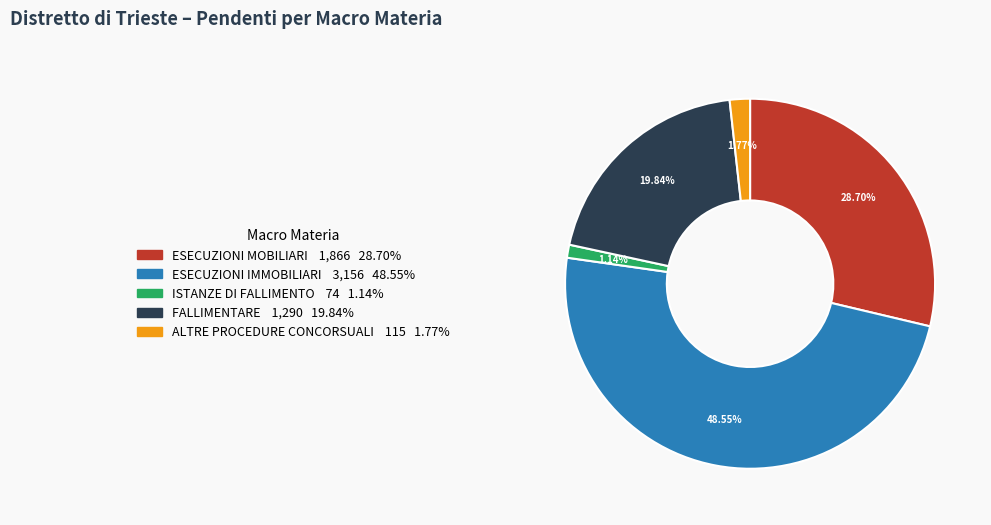

Is there any slice that represents more than half of the pie?

No